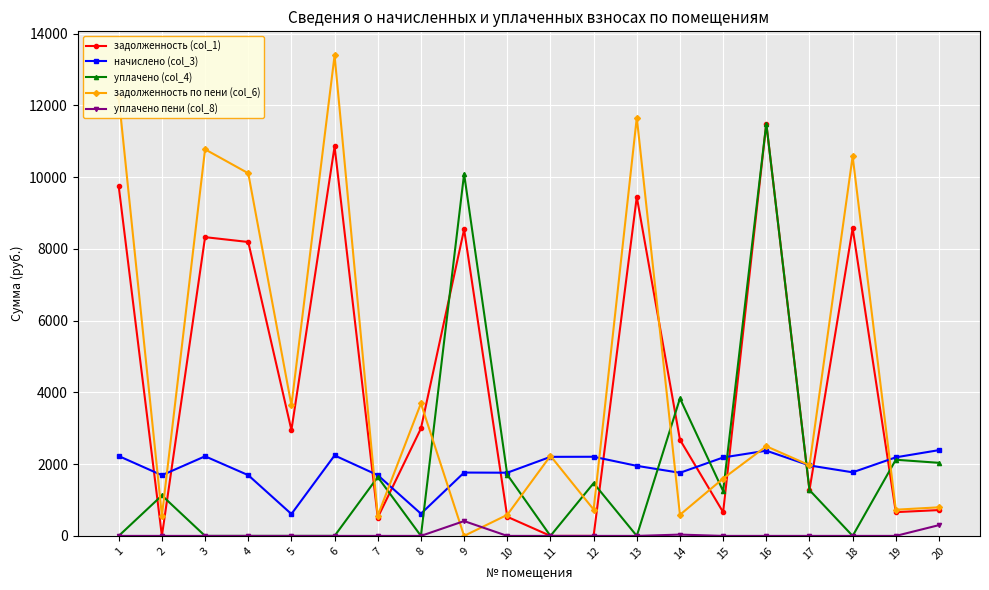

What is the average value of the уплачено (col_4) series?

1902.9